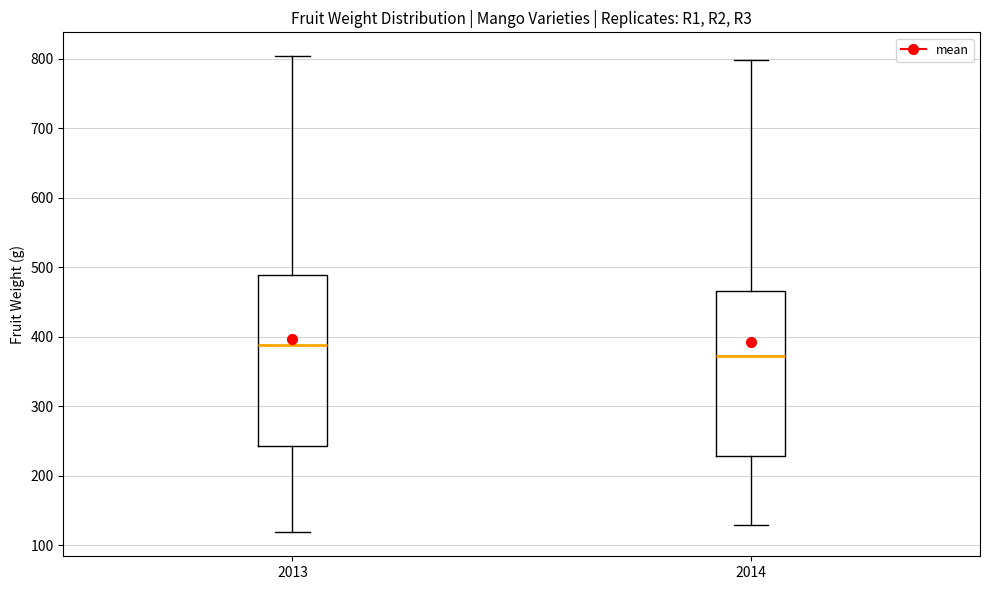

Where does the median line of the box at x = 2013 sit on the y-axis? The values are not printed on the chart, so give them approximately, as read against the axis.

390